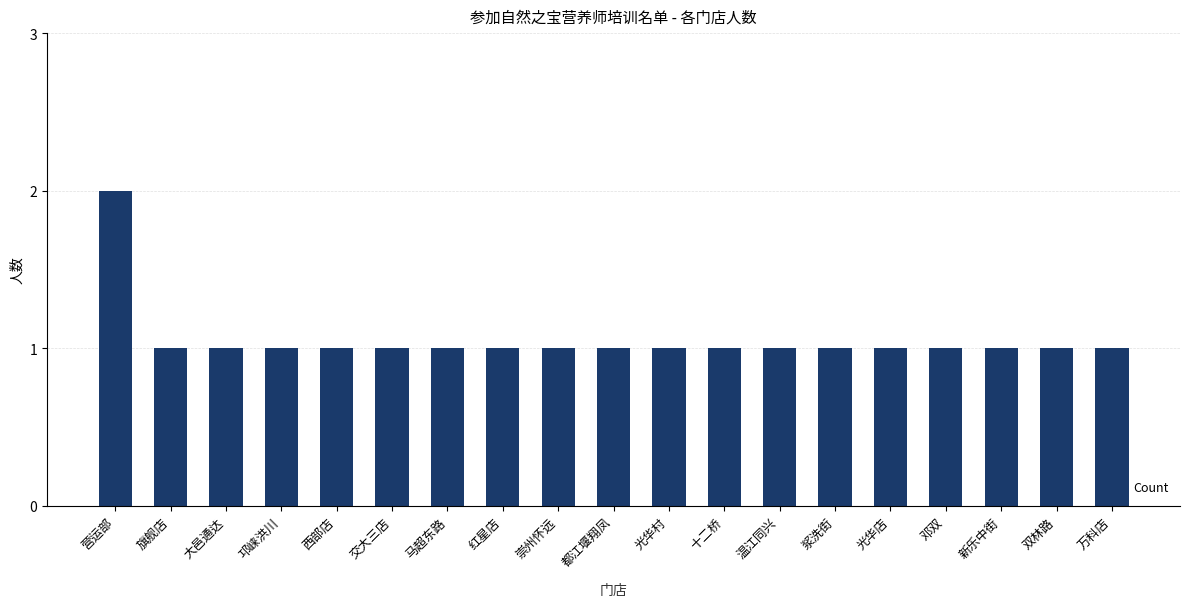

Count the number of data series in this chart.

1